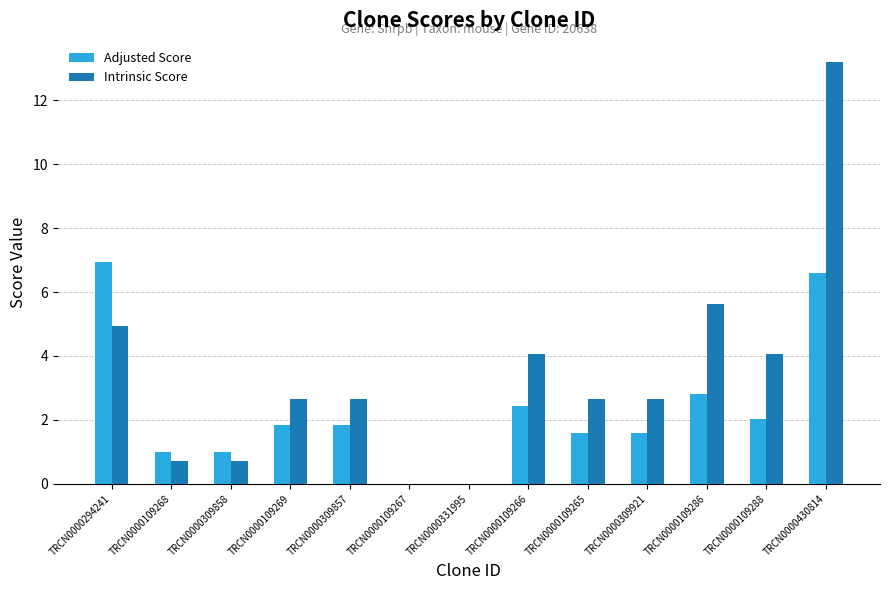

What is the average value of the Adjusted Score series?

2.3